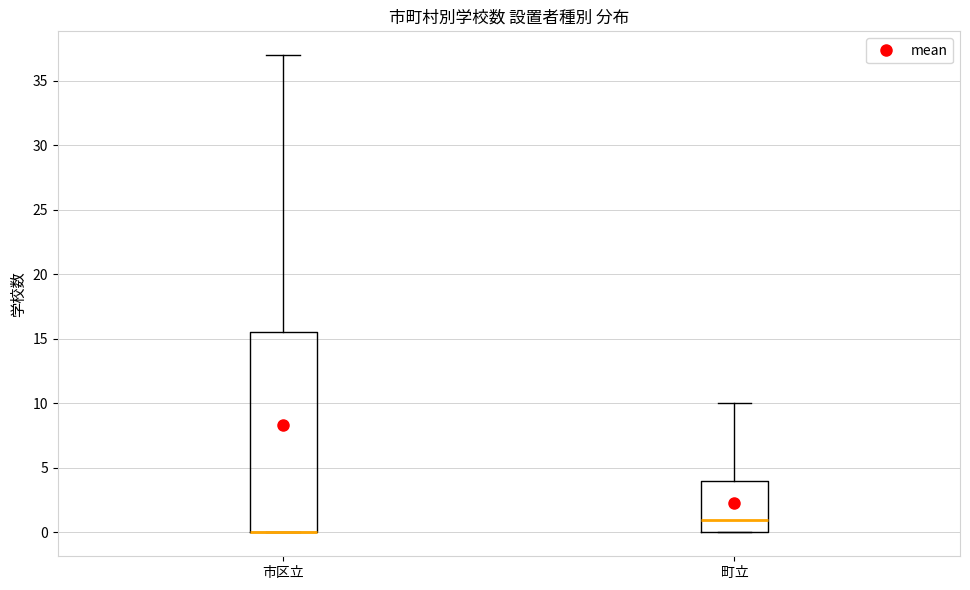

Reading left to right, read every box against the y-axis: the position of its median line, the range the box covers, and the ends of its whiskers. The values are not printed on the chart, so give them approximately, as read against the axis.

市区立: median 0.0 (drawn on the box's lower edge), box 0.0 to 15.5, whiskers 0.0 to 37.0
町立: median 1.0, box 0.0 to 4.0, whiskers 0.0 to 10.0